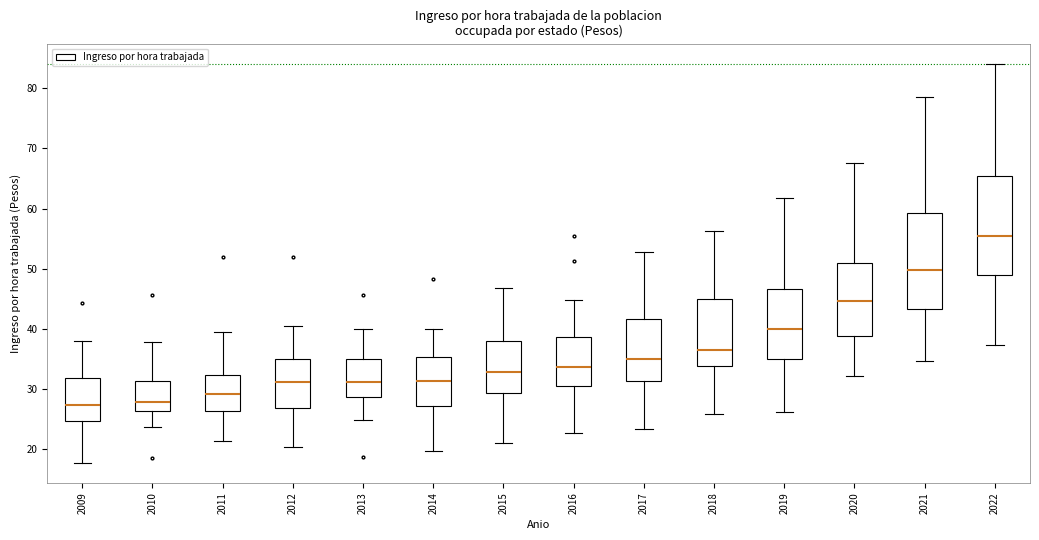

Reading left to right, read every box against the y-axis: the position of its median line, the range the box covers, and the ends of its whiskers. The values are not printed on the chart, so give them approximately, as read against the axis.

2009: median 27, box 25 to 32, whiskers 18 to 38
2010: median 28, box 26 to 31, whiskers 24 to 38
2011: median 29, box 26 to 32, whiskers 21 to 40
2012: median 31, box 27 to 35, whiskers 20 to 41
2013: median 31, box 29 to 35, whiskers 25 to 40
2014: median 31, box 27 to 35, whiskers 20 to 40
2015: median 33, box 29 to 38, whiskers 21 to 47
2016: median 34, box 31 to 39, whiskers 23 to 45
2017: median 35, box 31 to 42, whiskers 23 to 53
2018: median 37, box 34 to 45, whiskers 26 to 56
2019: median 40, box 35 to 47, whiskers 26 to 62
2020: median 45, box 39 to 51, whiskers 32 to 68
2021: median 50, box 43 to 59, whiskers 35 to 79
2022: median 55, box 49 to 65, whiskers 37 to 84